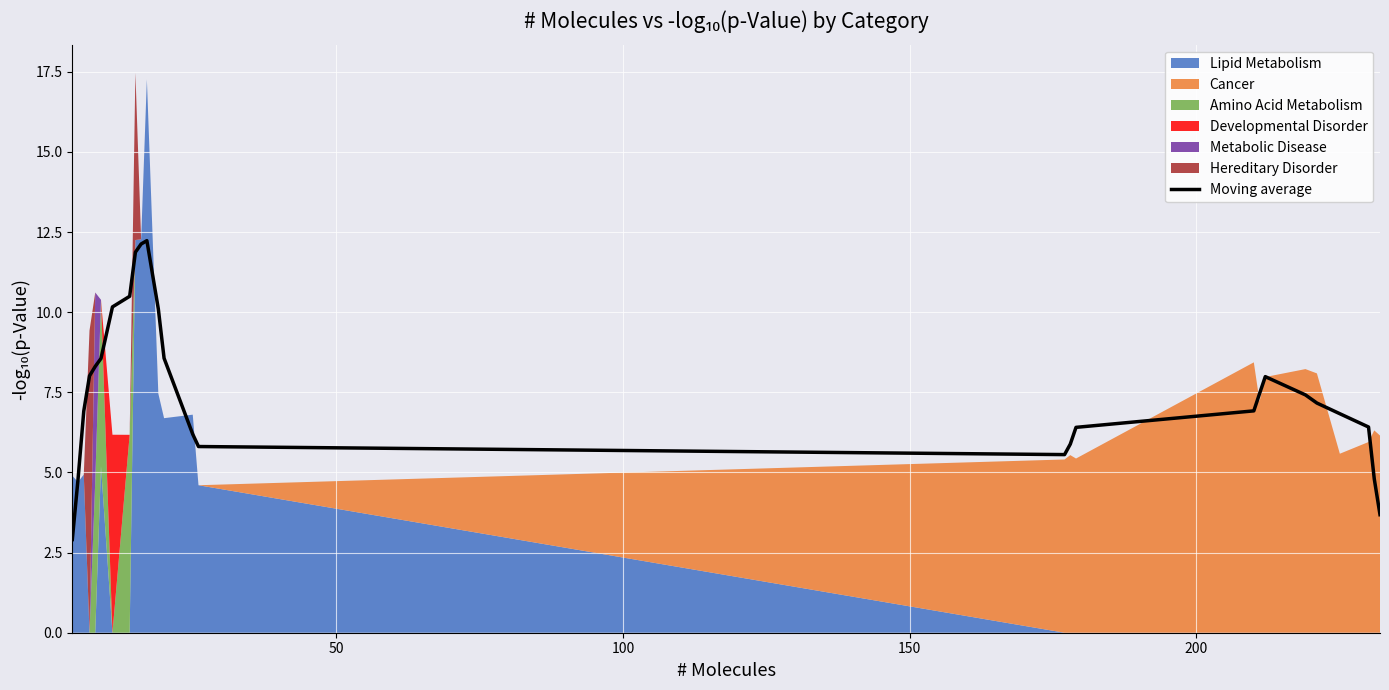

What is the lowest value of the Moving average series?

2.9